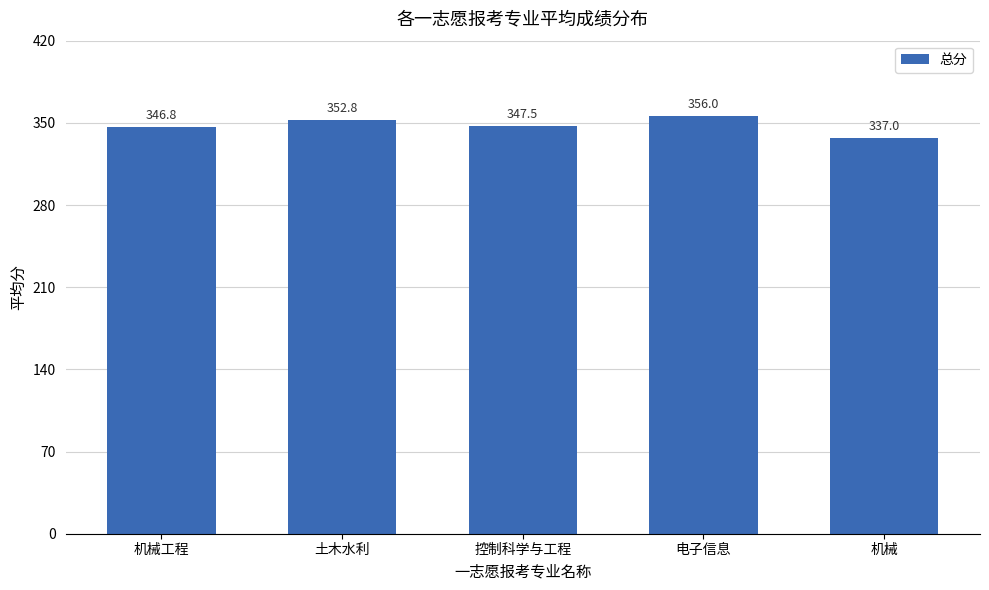

What is the ratio of the value at 电子信息 to the value at 机械工程?

1.0